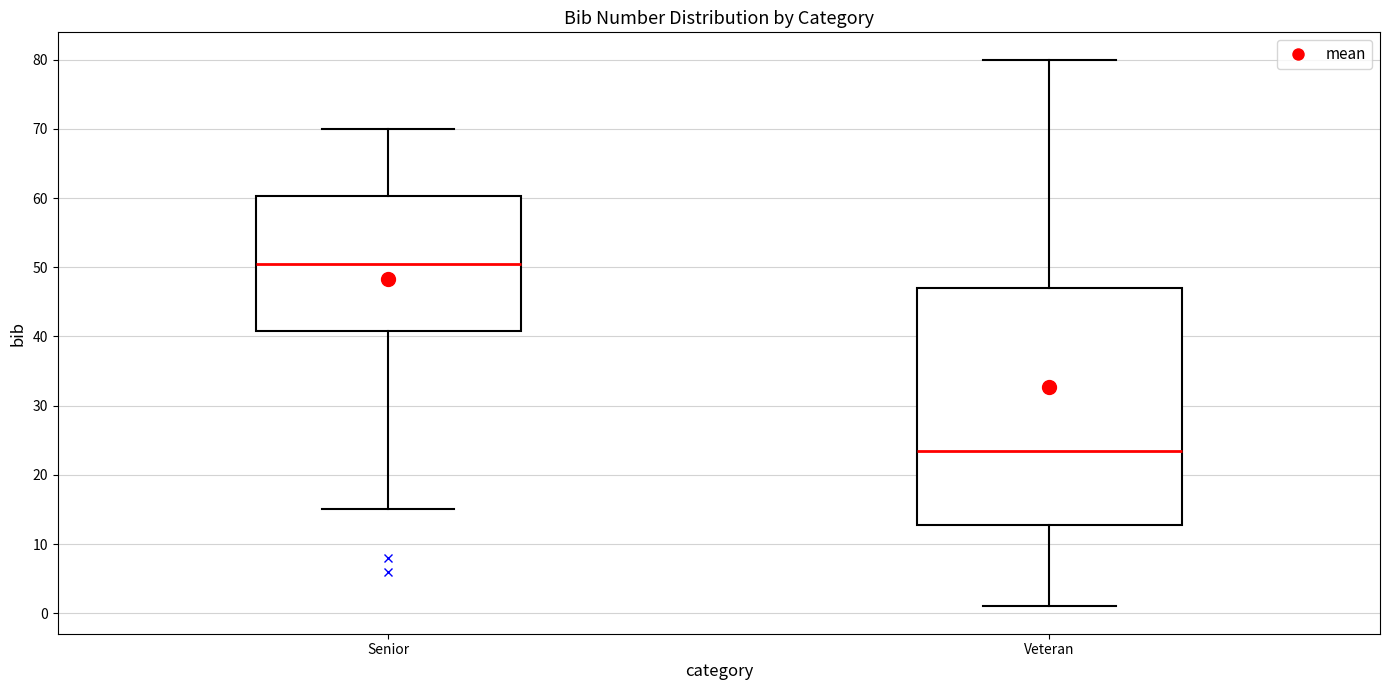

Where does the upper whisker of the box for Senior end on the y-axis? The values are not printed on the chart, so give them approximately, as read against the axis.

70